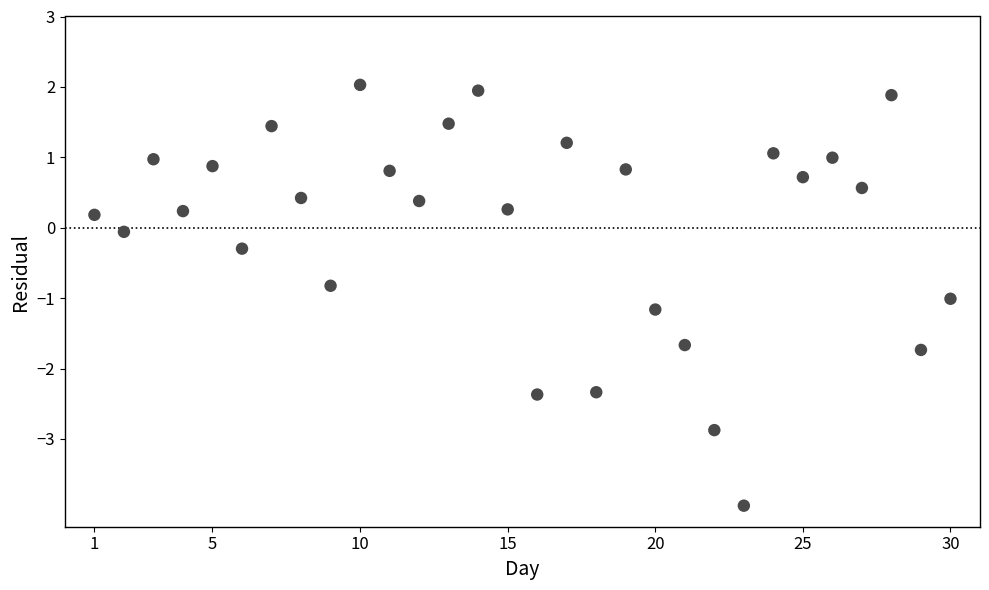

What is the range of X values (max minus min)?

29.0